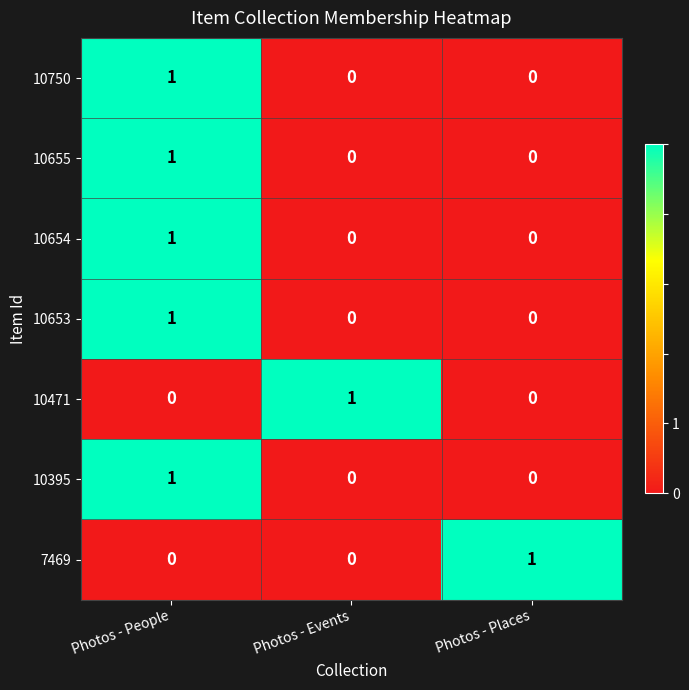

The value of 10653 at Photos - People is 1. True or false?

True